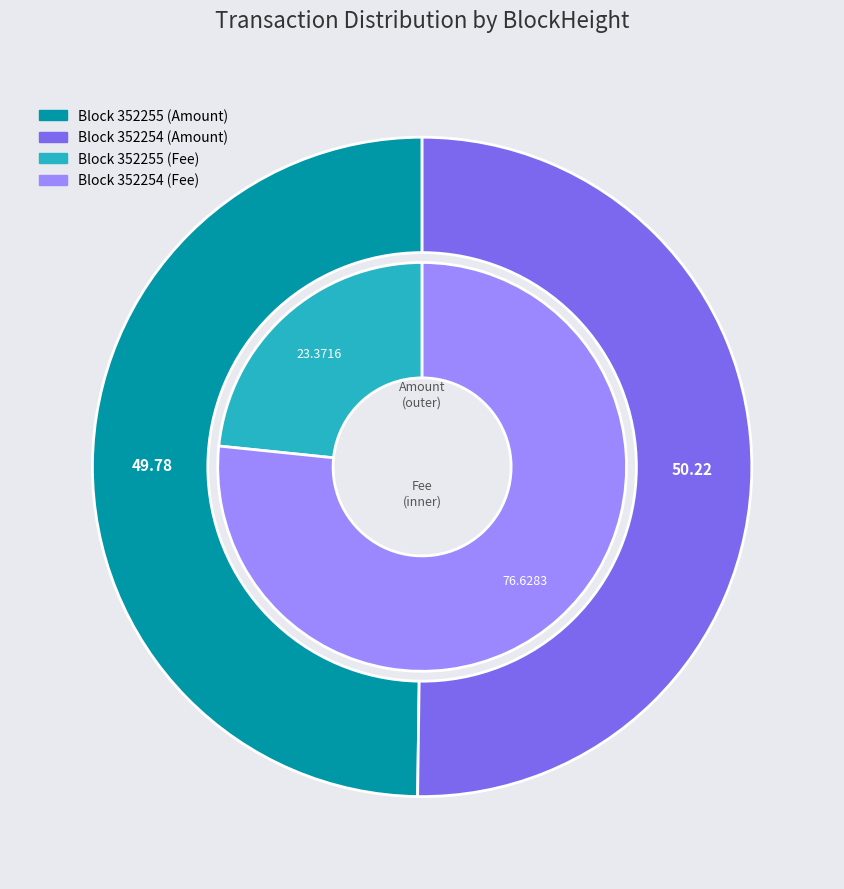

What is the total percentage of 352255 and 352254?

100.0%